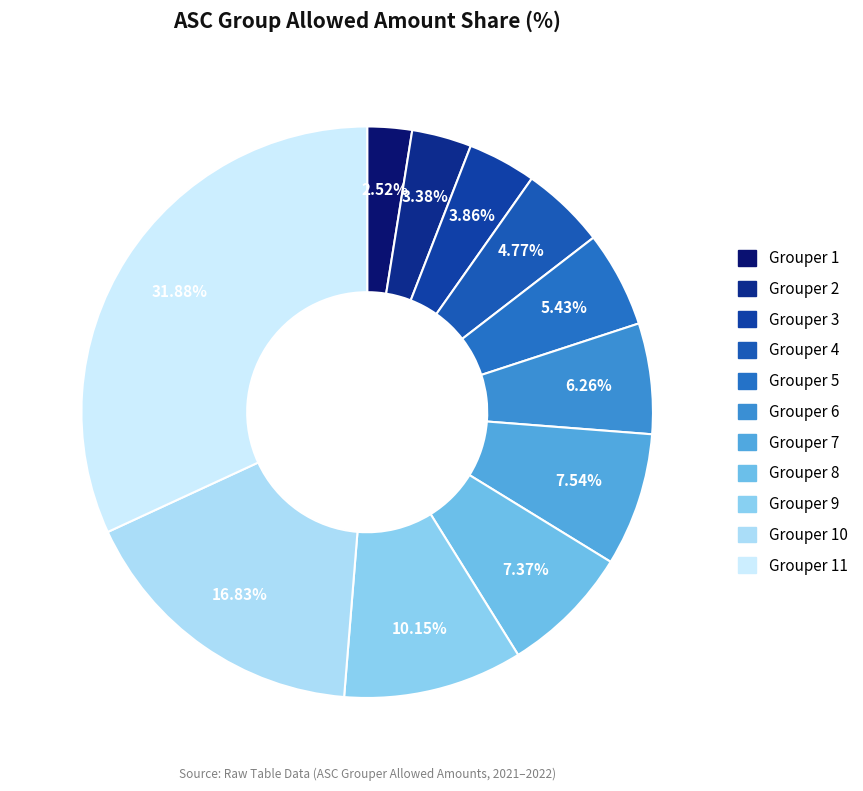

Count the number of slices in the pie.

11